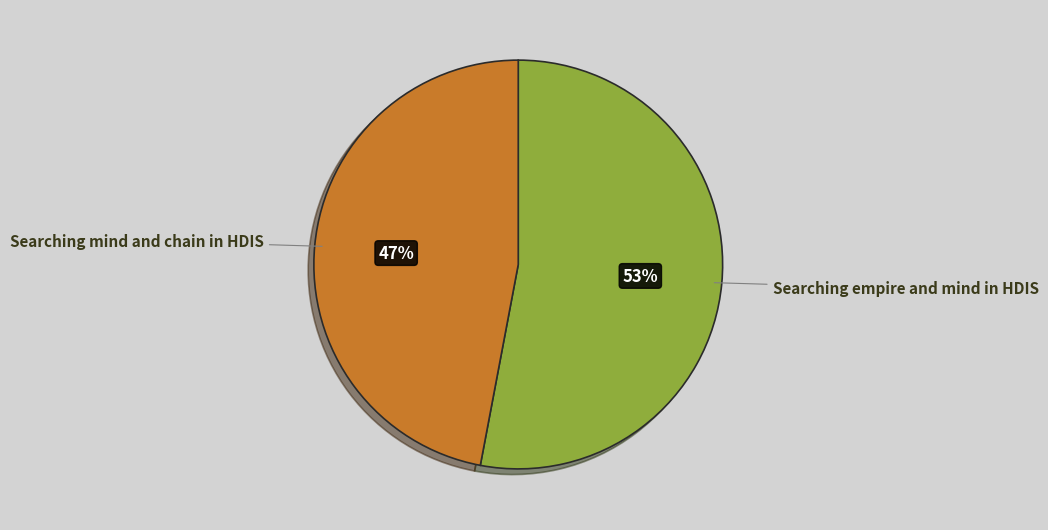

Is there any slice that represents more than half of the pie?

Yes